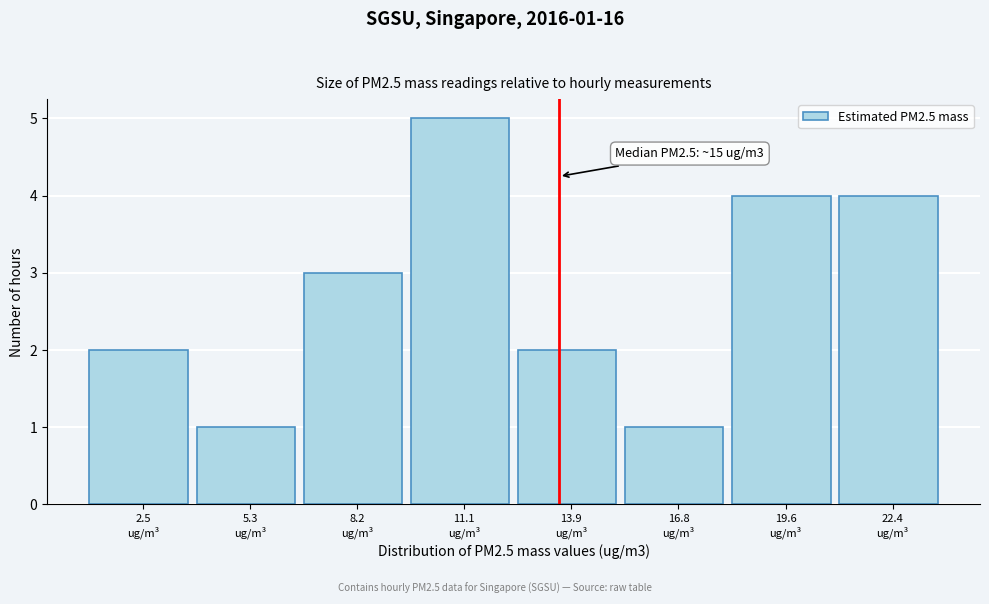

Reading left to right, list all the values displayed in this chart.

2	1	3	5	2	1	4	4